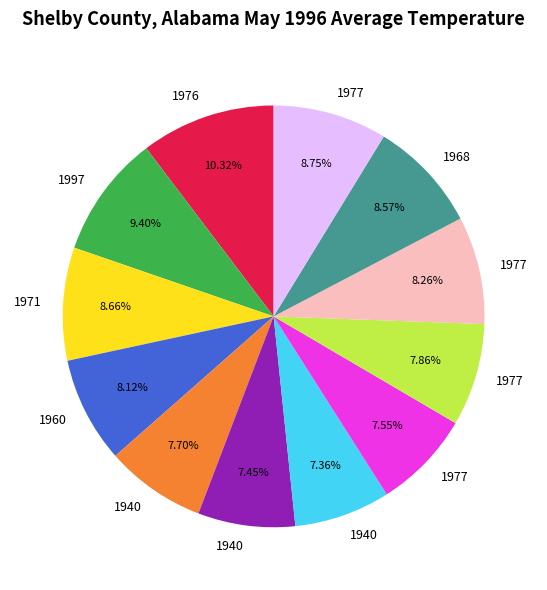

Does any single category account for the majority?

No